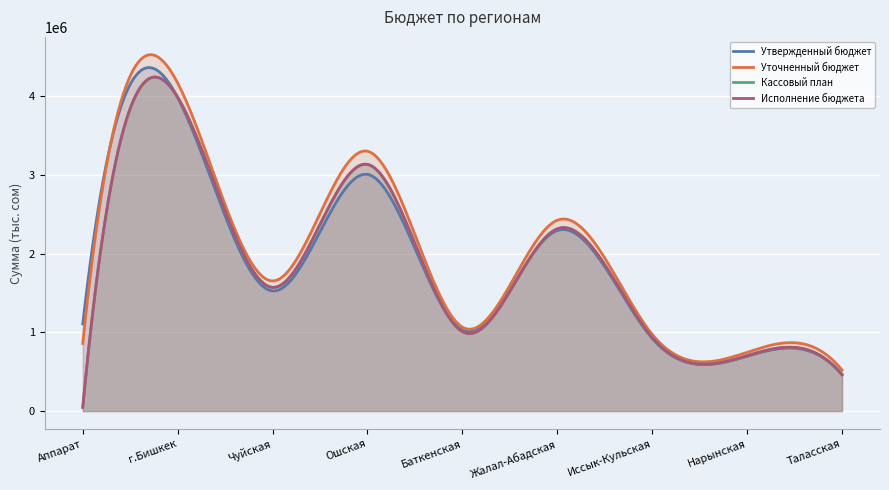

Read the Утвержденный бюджет value at Баткенская.

1029376.5